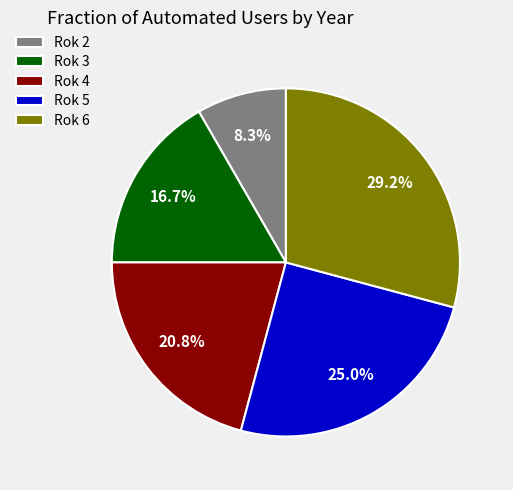

What is the smallest slice in the pie chart?

Rok 2